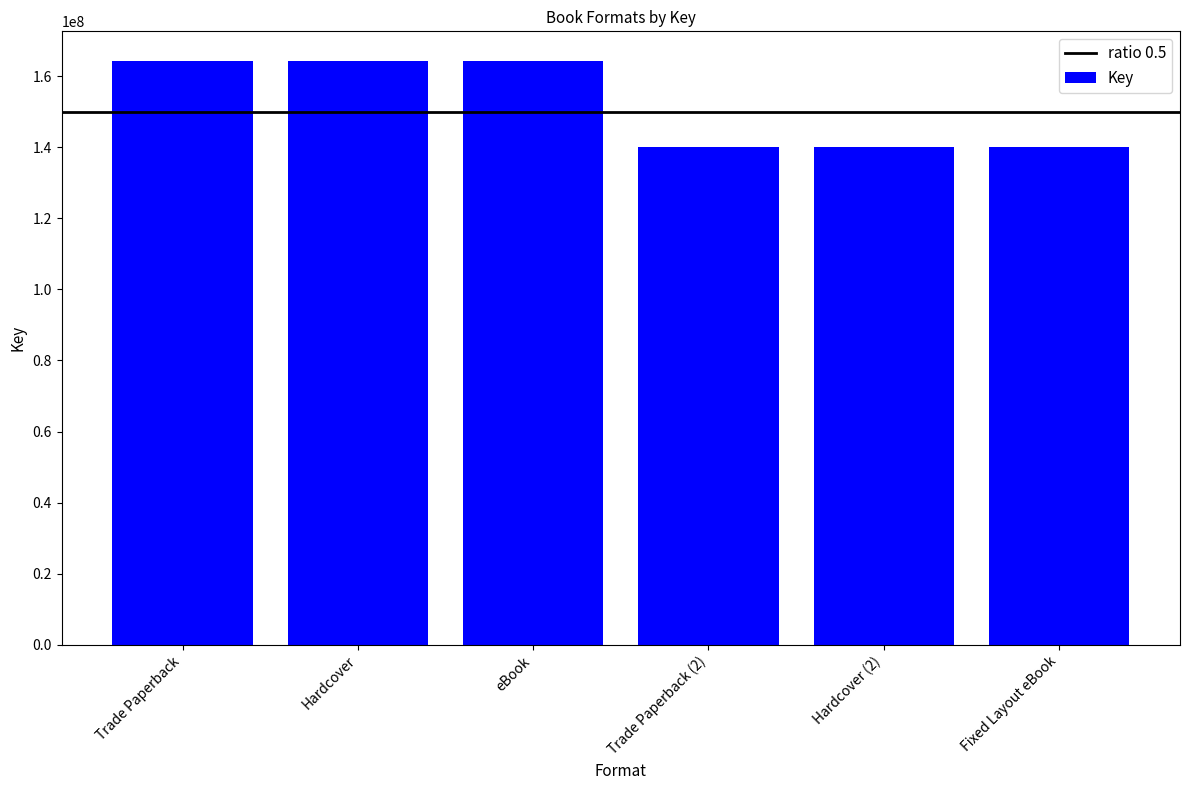

What is the label of the 4th bar from the right?

eBook